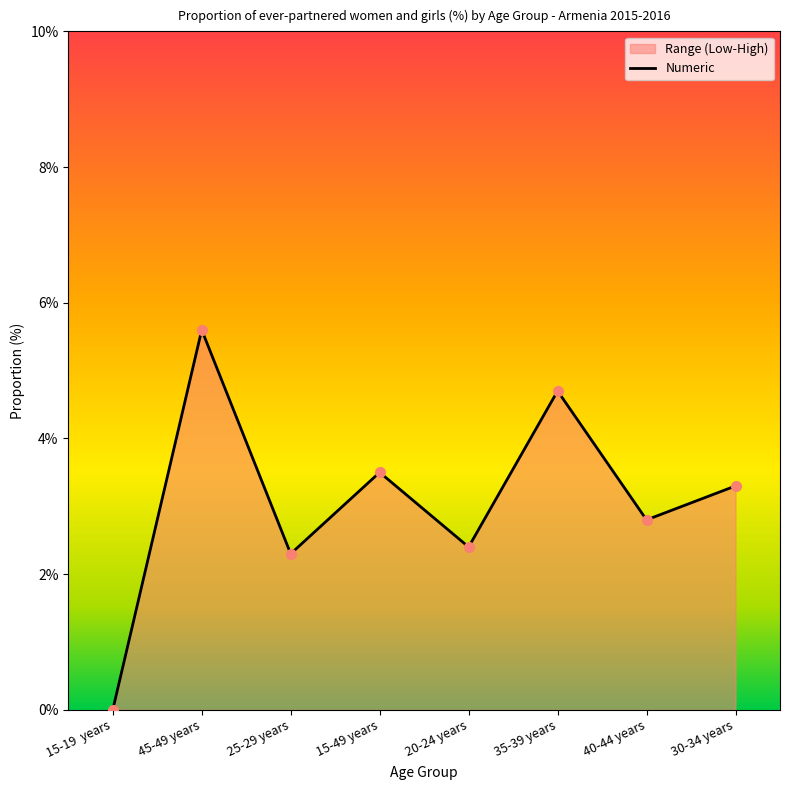

The High series shows 0.0 at 15-19  years. True or false?

True